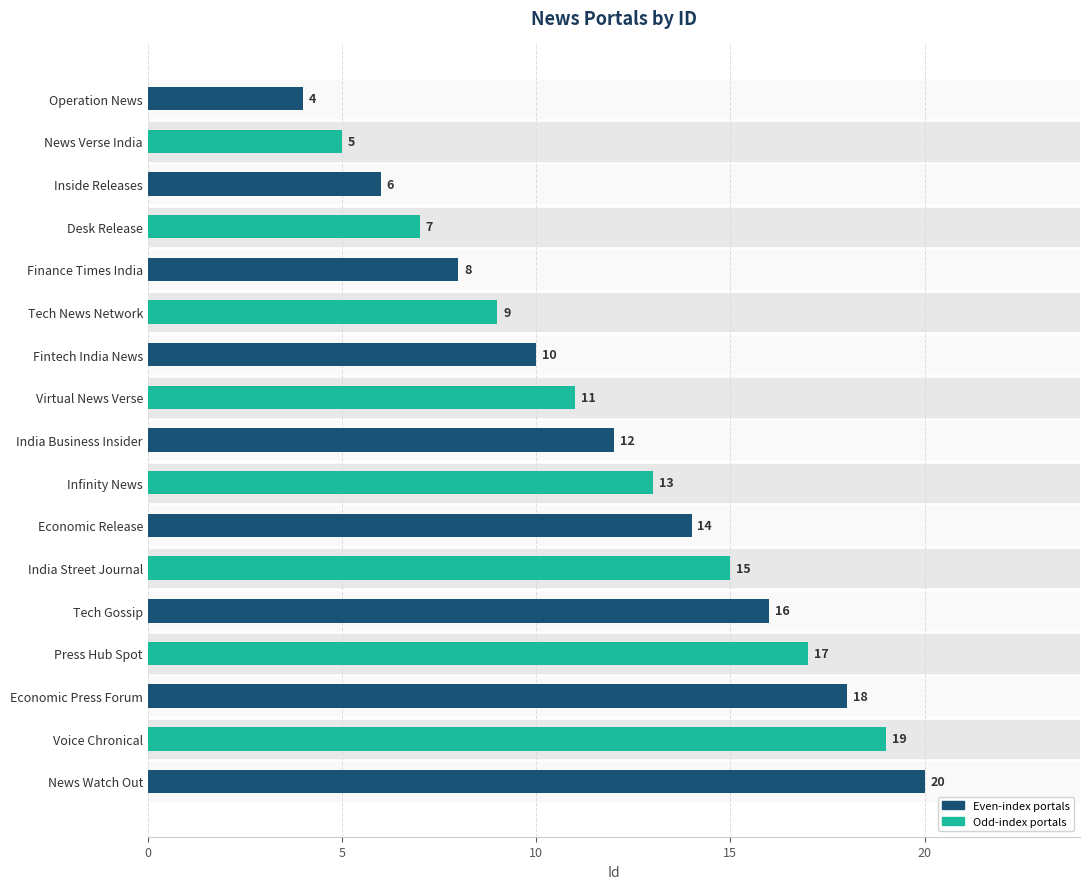

How many bars are there in total?

17